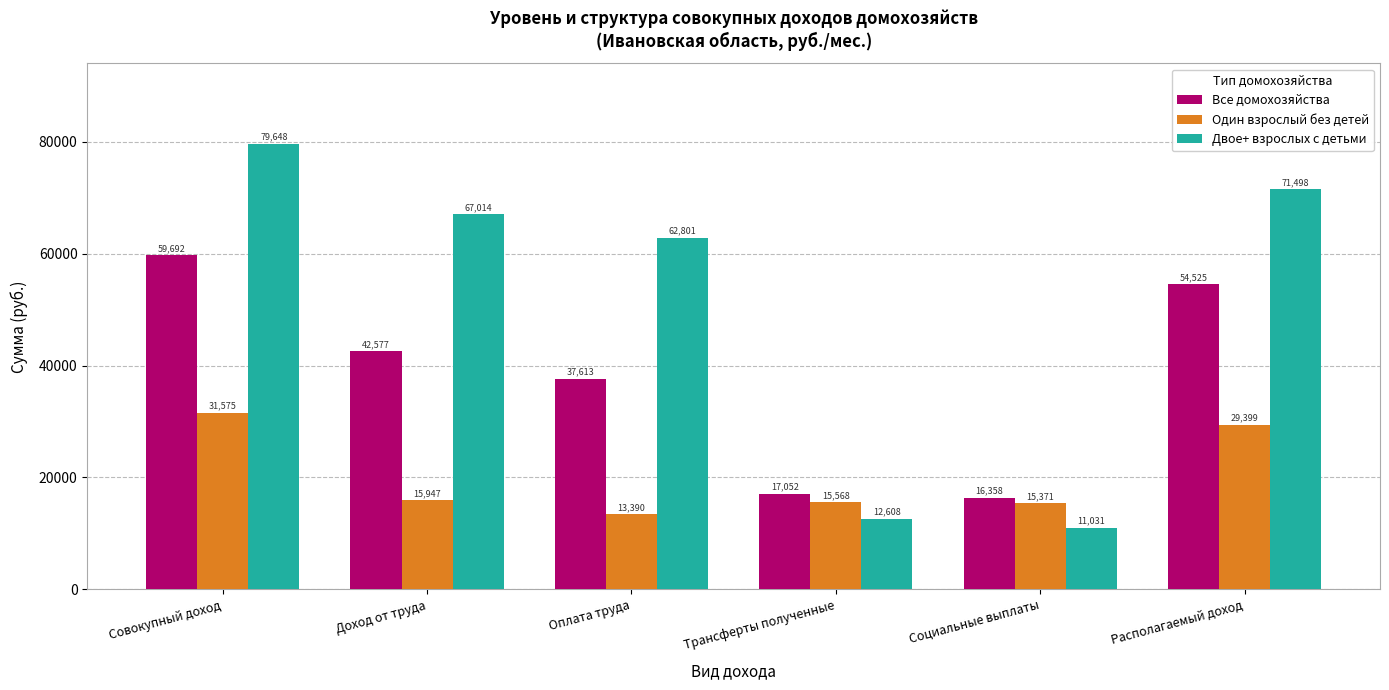

What is the lowest value of the Один взрослый без детей series?

13389.8